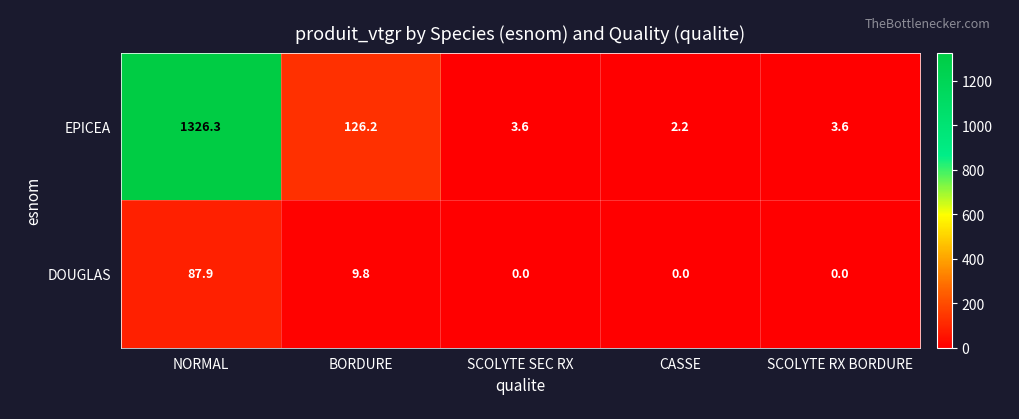

Reading left to right, what are all the values shown in this chart?

EPICEA: NORMAL=1326.3	BORDURE=126.2	SCOLYTE SEC RX=3.6	CASSE=2.2	SCOLYTE RX BORDURE=3.6
DOUGLAS: NORMAL=87.9	BORDURE=9.8	SCOLYTE SEC RX=0.0	CASSE=0.0	SCOLYTE RX BORDURE=0.0